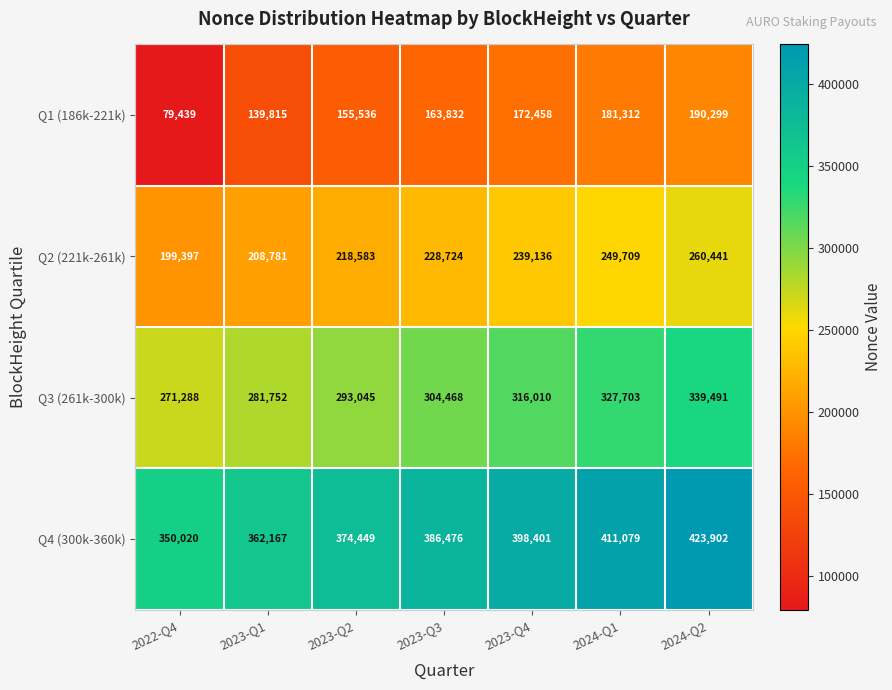

List the series in order of their peak value, lowest first.

Q1 (186k-221k), Q2 (221k-261k), Q3 (261k-300k), Q4 (300k-360k)